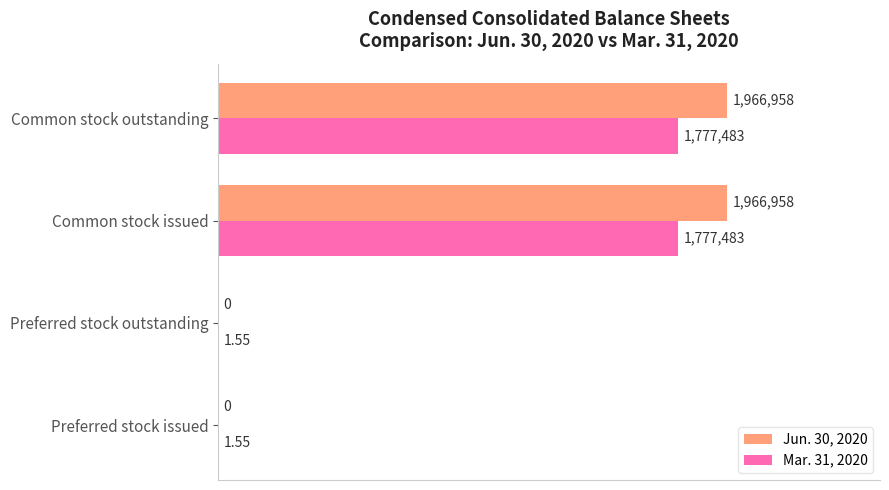

What are all the series names shown in the legend?

Jun. 30, 2020, Mar. 31, 2020